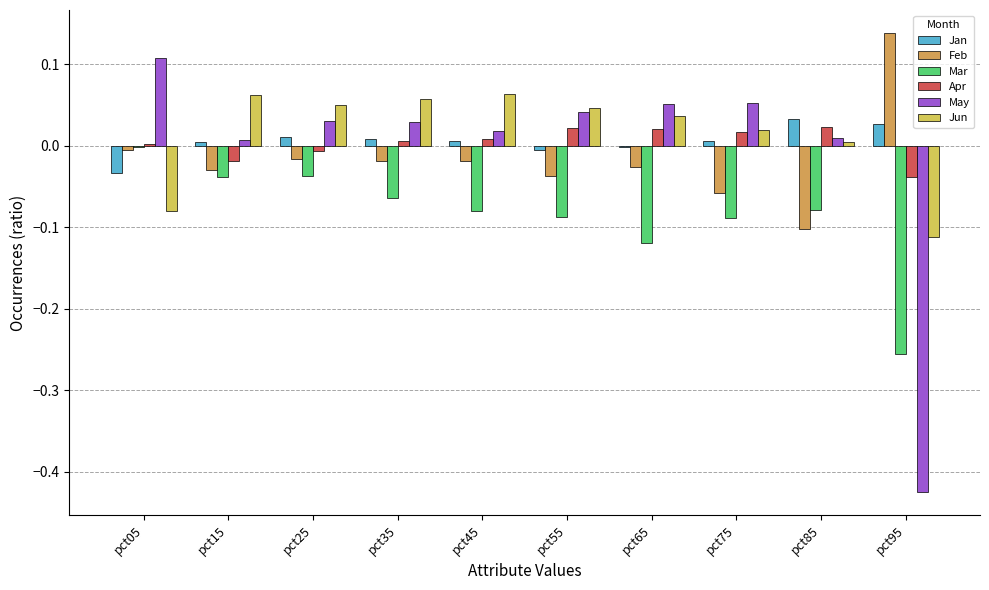

The value of Jan at pct65 is -0.0. True or false?

True